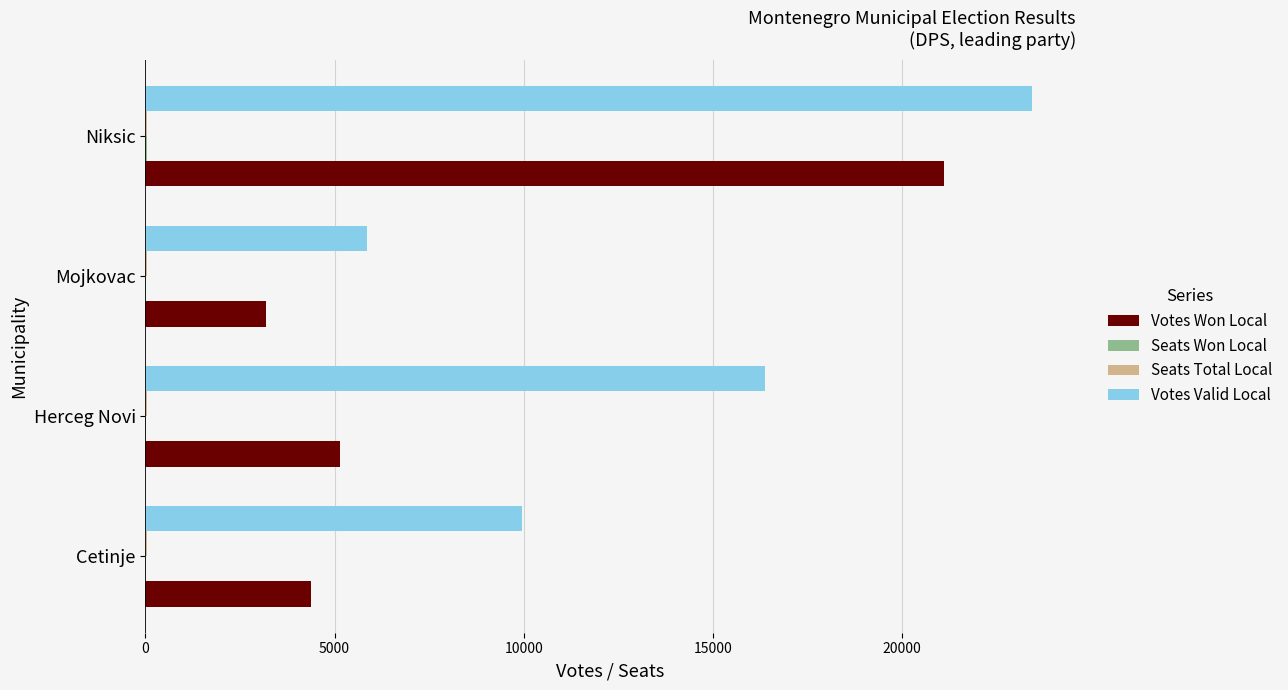

At which category is the sum across all series the highest?

Niksic